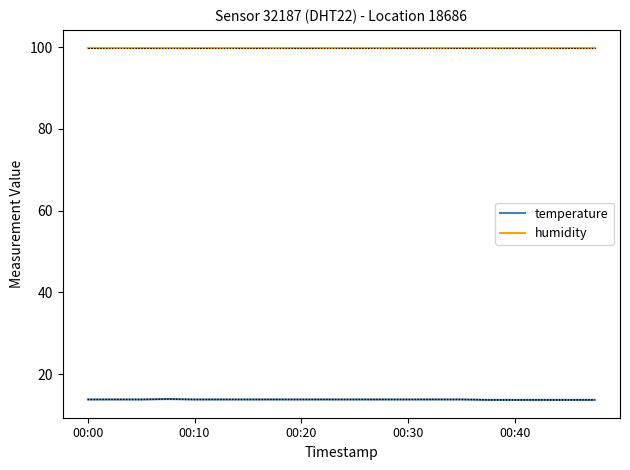

How many lines are shown in the chart?

2